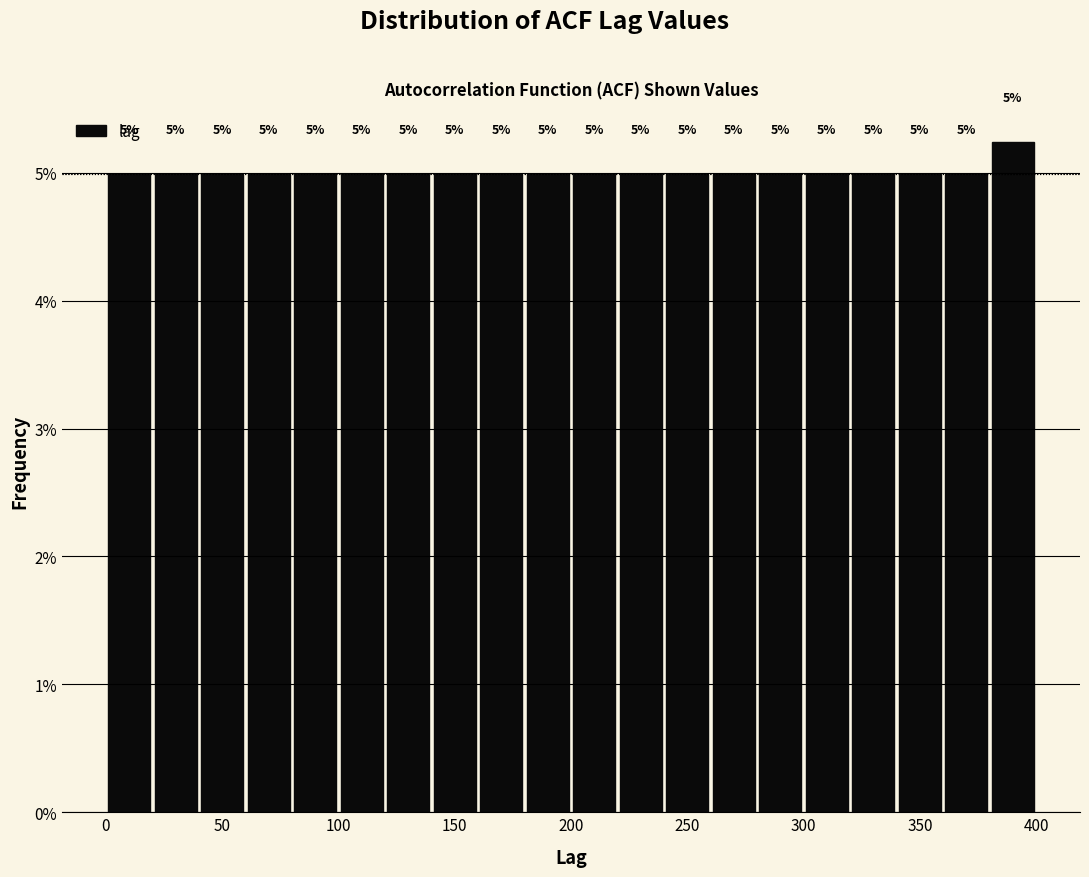

Over which range of the x-axis is the bar tallest?

380 to 400